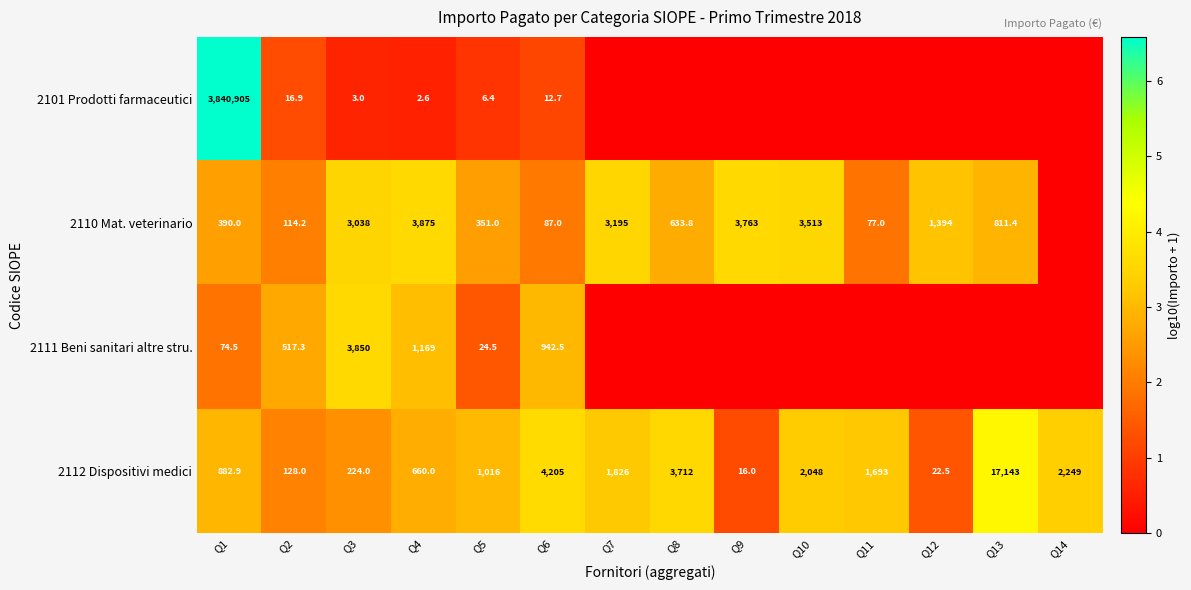

The 2112 Dispositivi medici series shows 1.4 at Q10. True or false?

False